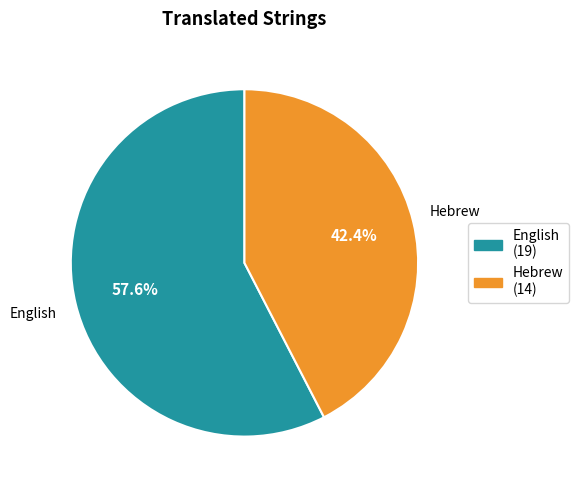

Which category has the smallest portion of the pie?

Hebrew